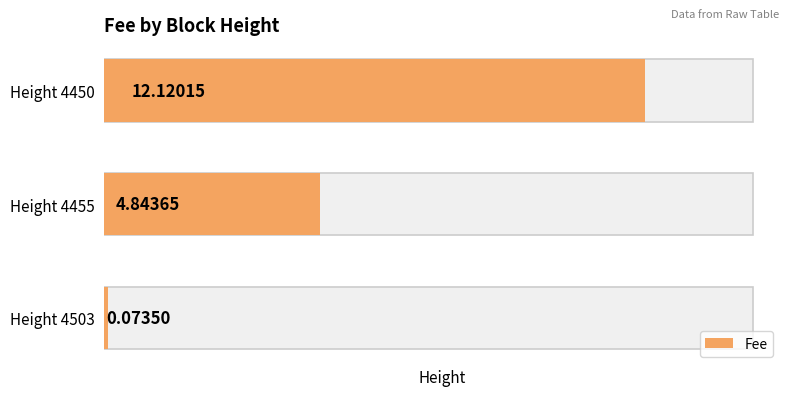

Count the number of categories in the chart.

3